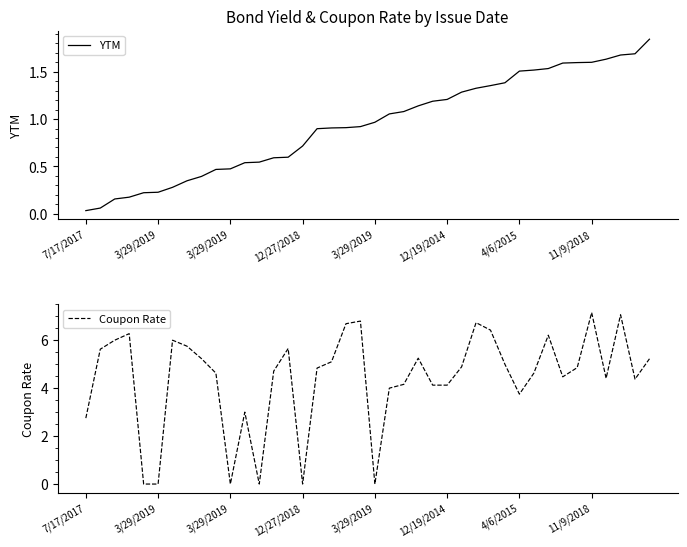

How many interior local valleys does the Coupon Rate series have?

8